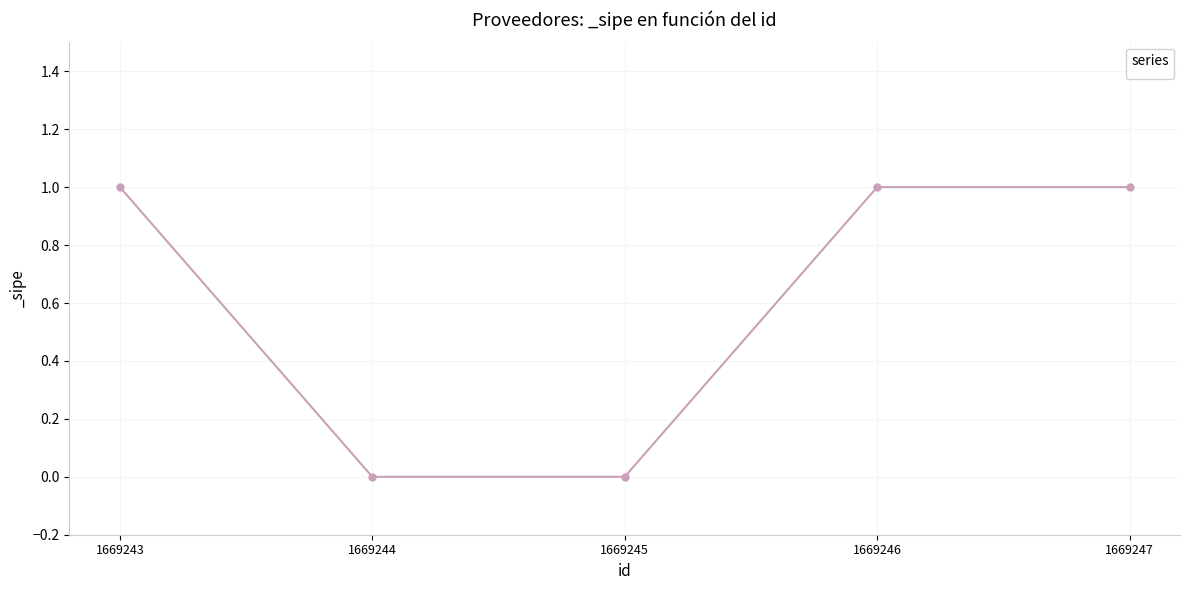

How many lines are shown in the chart?

1